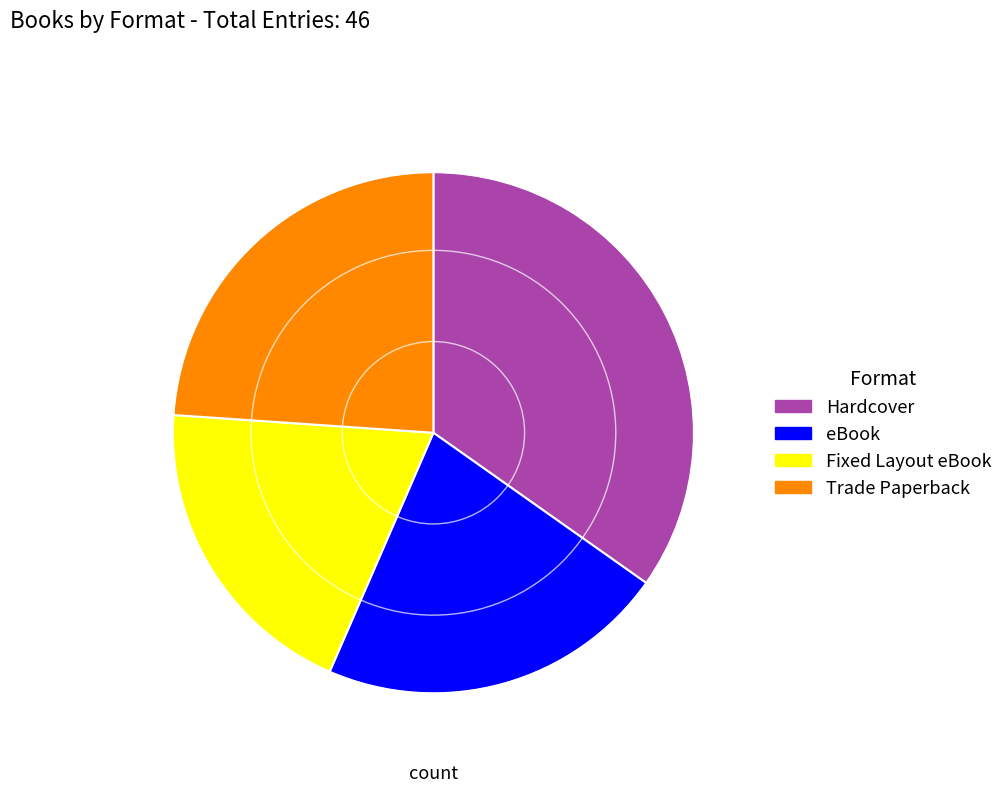

What is the smallest slice in the pie chart?

Fixed Layout eBook